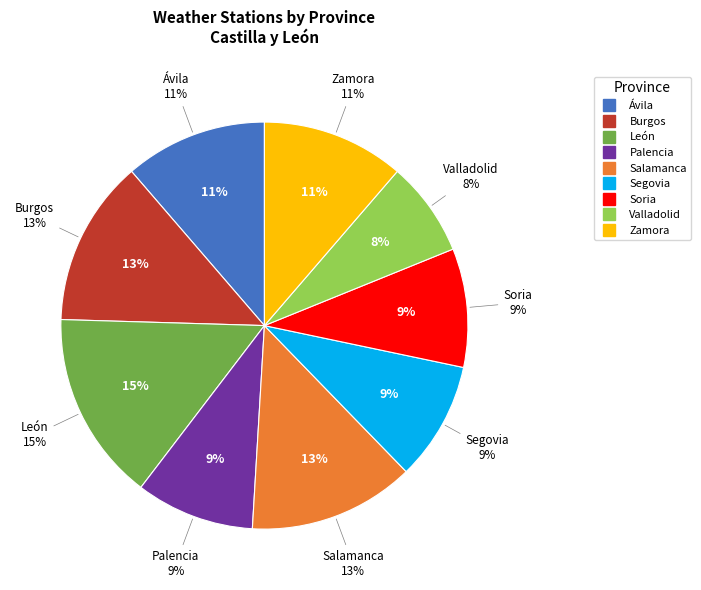

Which category has the biggest portion of the pie?

León